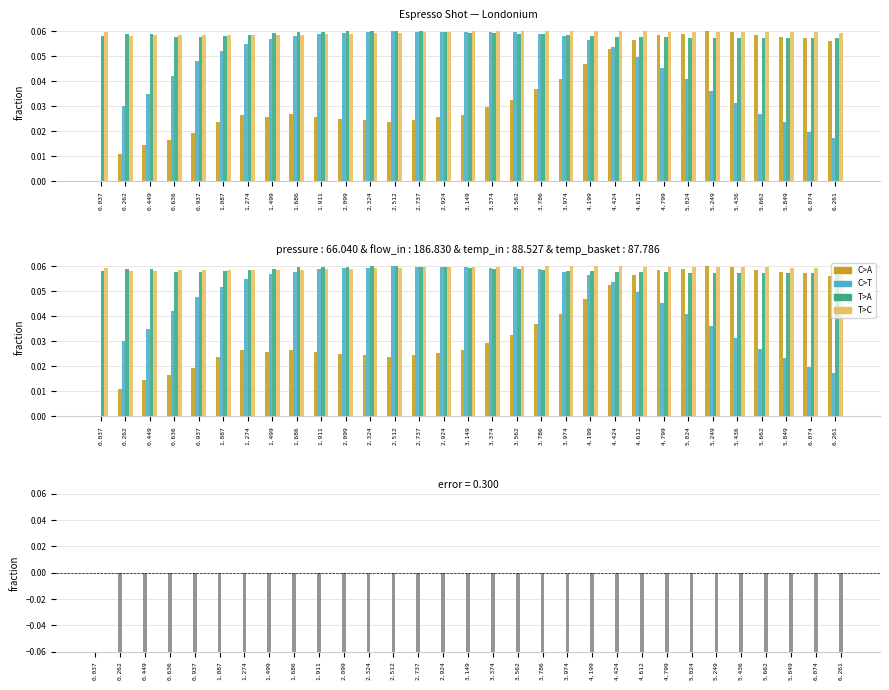

The value of flow_in at 6.074 is 0.0. True or false?

True